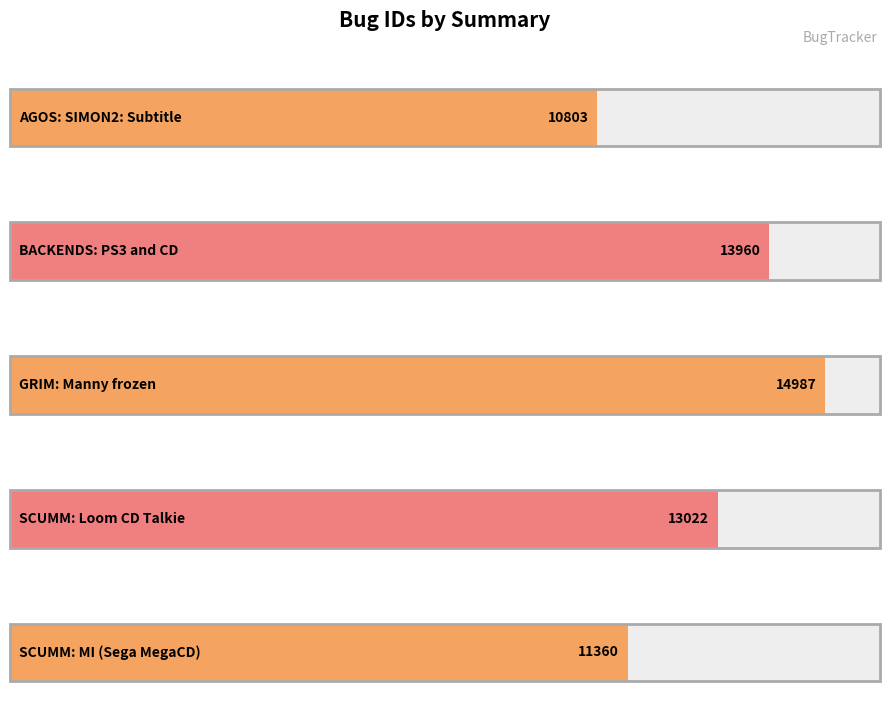

Reading right to left, list all the values displayed in this chart.

SCUMM: MI (Sega MegaCD)=11360	SCUMM: Loom CD Talkie=13022	GRIM: Manny frozen=14987	BACKENDS: PS3 and CD=13960	AGOS: SIMON2: Subtitle=10803